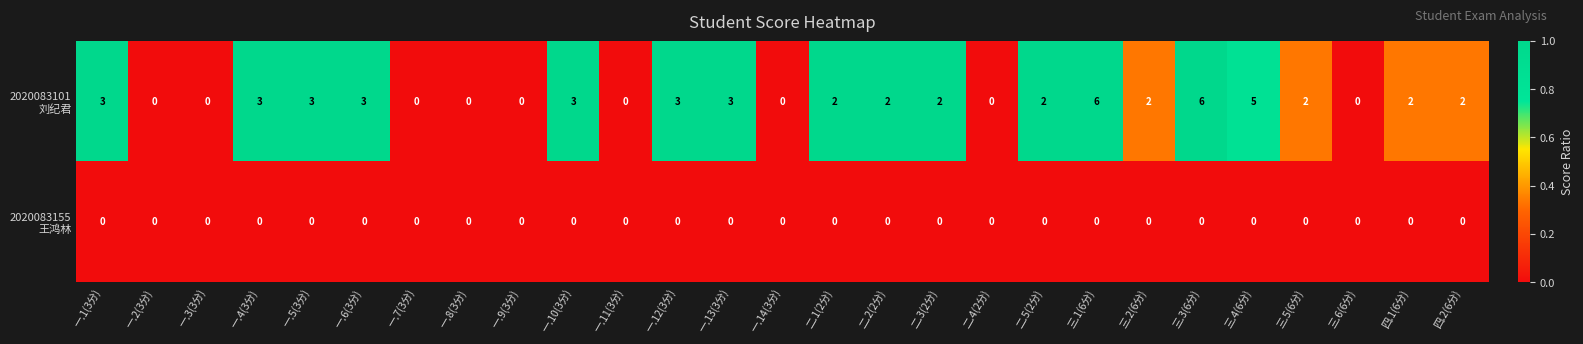

What is the greatest value displayed?

6